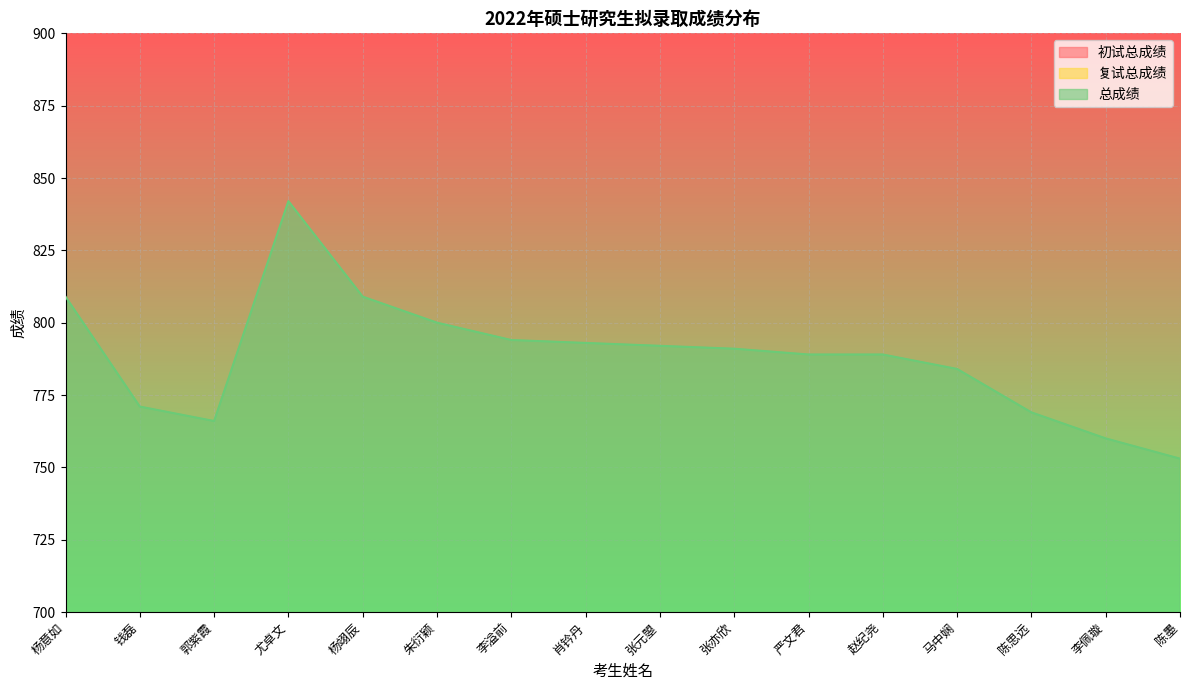

What is the smallest value displayed?

370